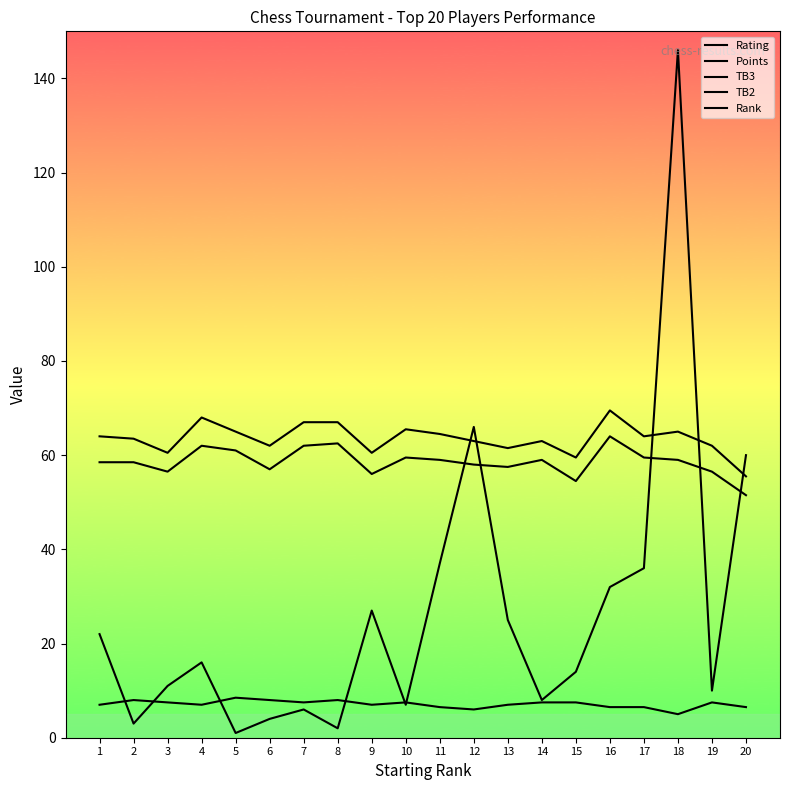

List the series in order of their peak value, lowest first.

Points, TB2, TB3, Rank, Rating